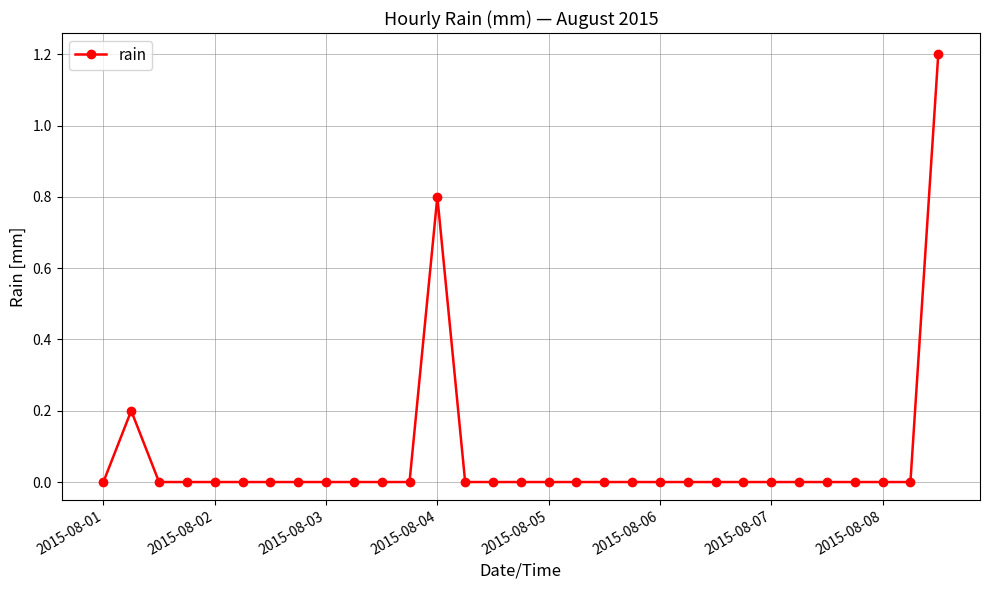

What is the sum of all values?

2.2